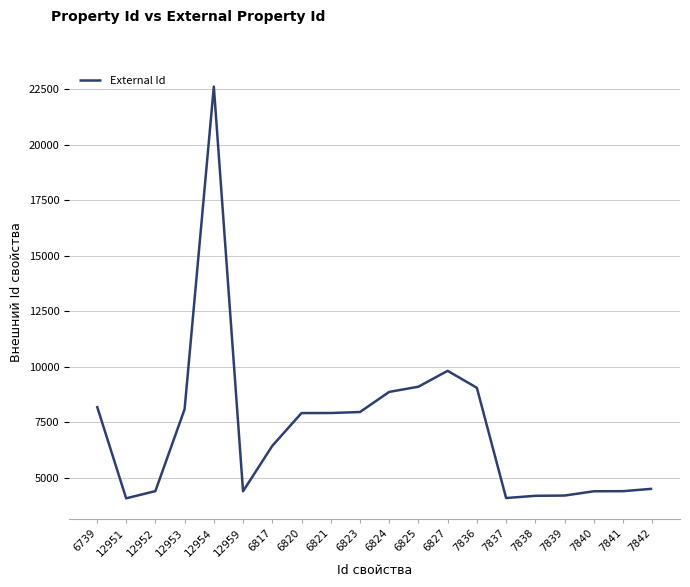

At which label is the value closest to 13346?

6827